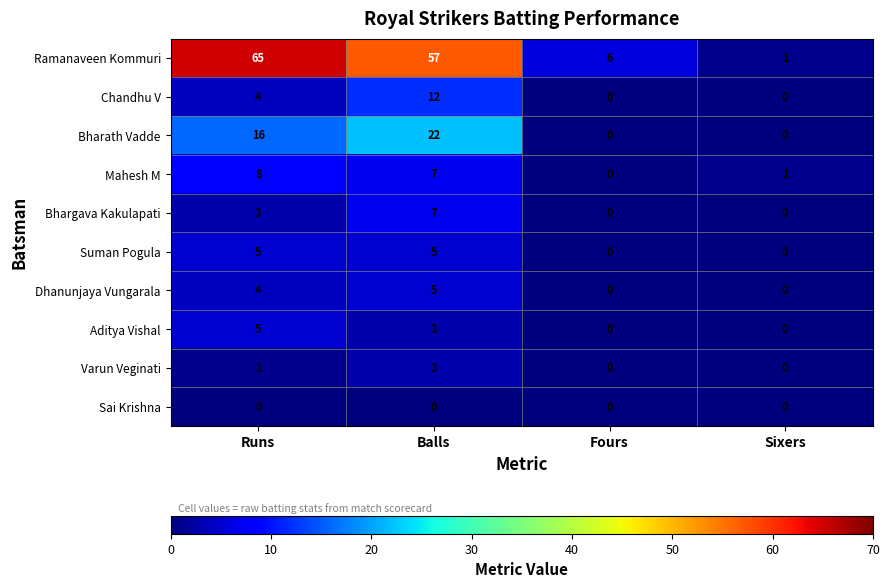

Count the number of data series in this chart.

10